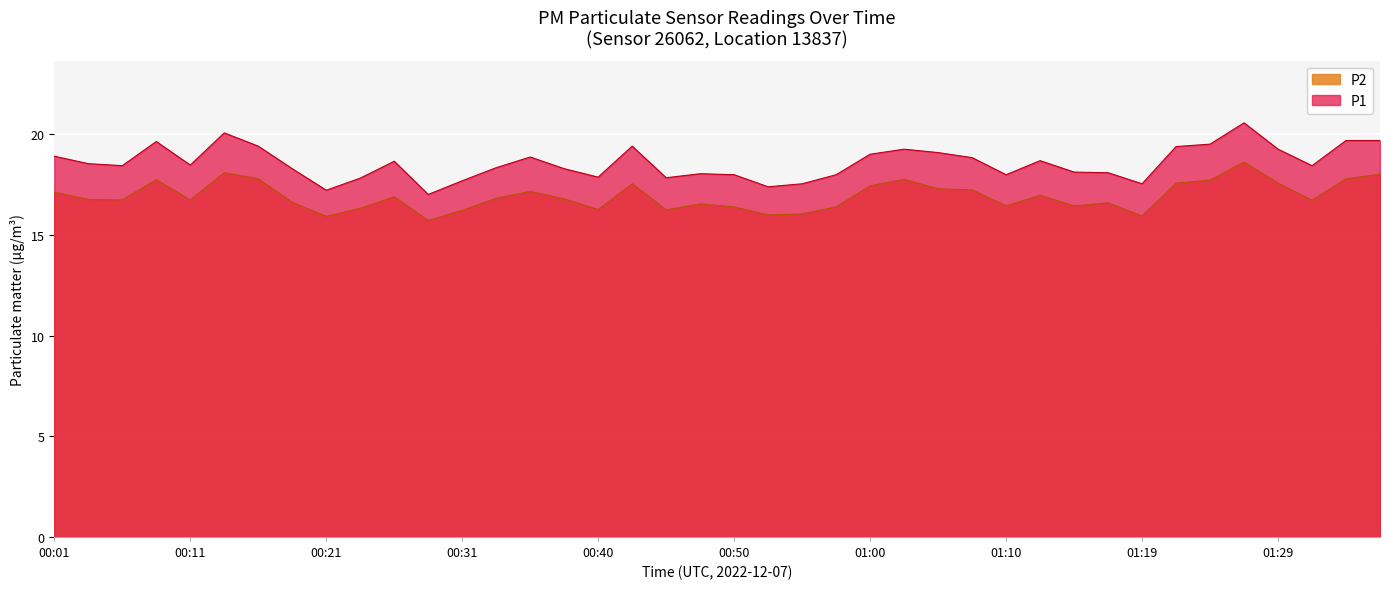

Is the value of P1 at 01:32 greater than the value of P2 at 00:46?

Yes